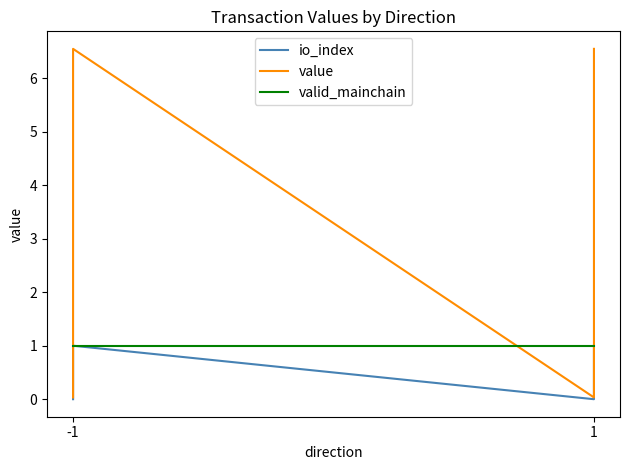

Where is valid_mainchain nearest to the value 1?

-1